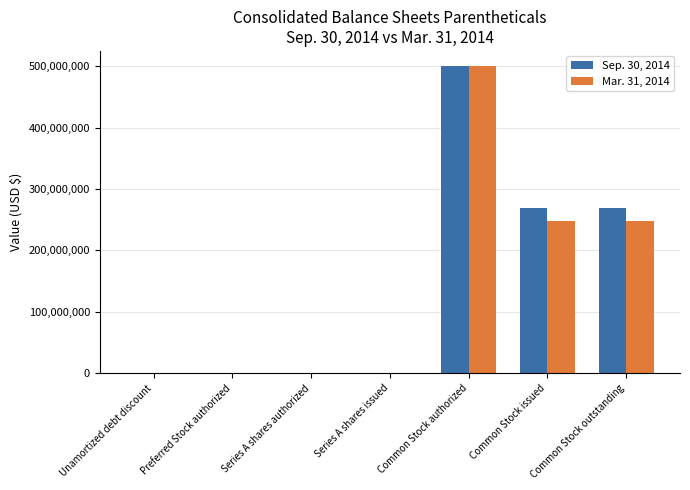

How many series are shown in this chart?

2